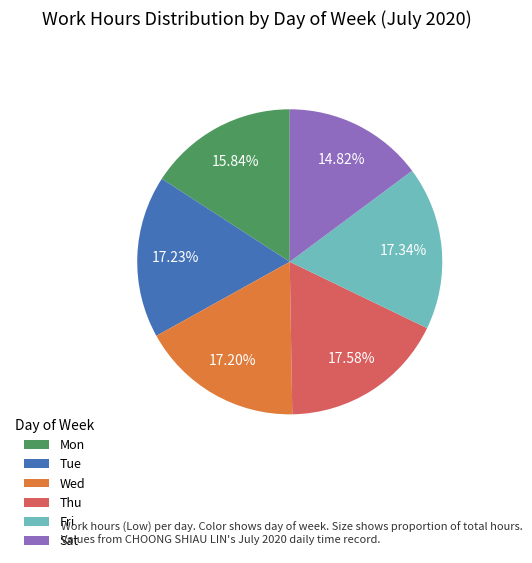

True or false: Fri accounts for 28% of the total.

False